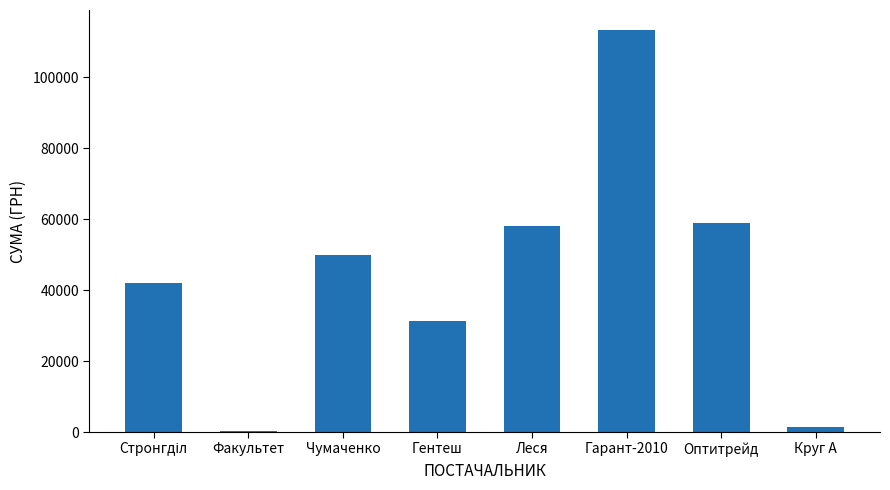

Which label corresponds to the largest value in the chart?

Гарант-2010